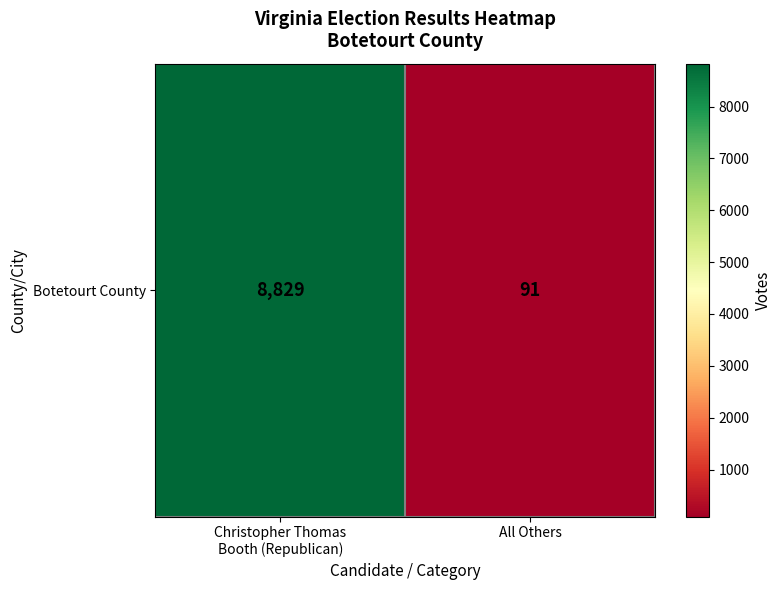

Reading right to left, extract all data points from this chart.

91	8829